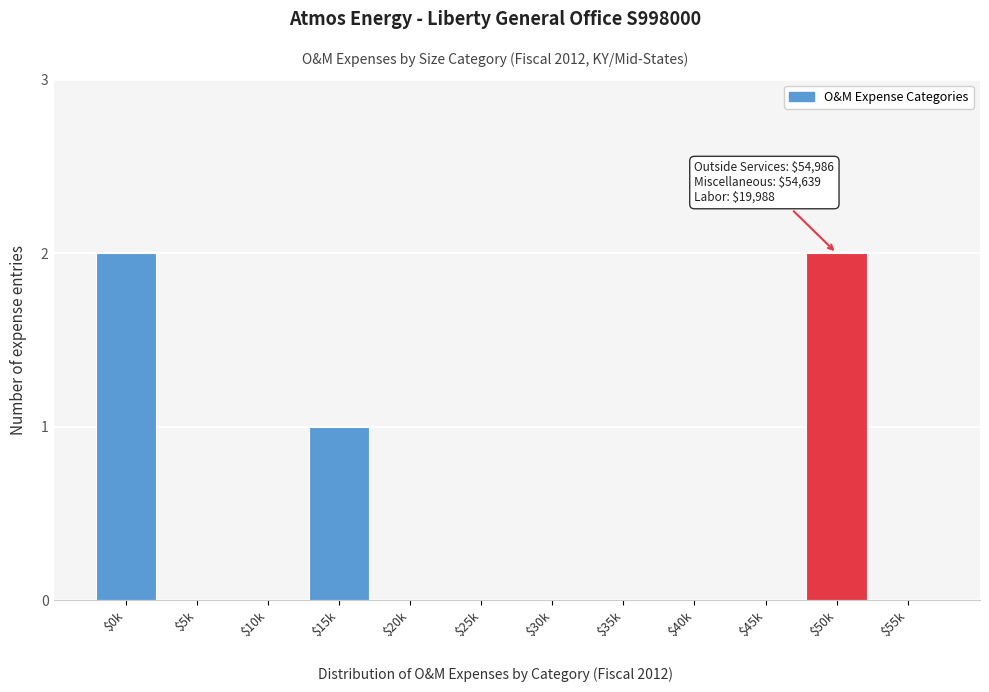

What is the sum of all values?

5